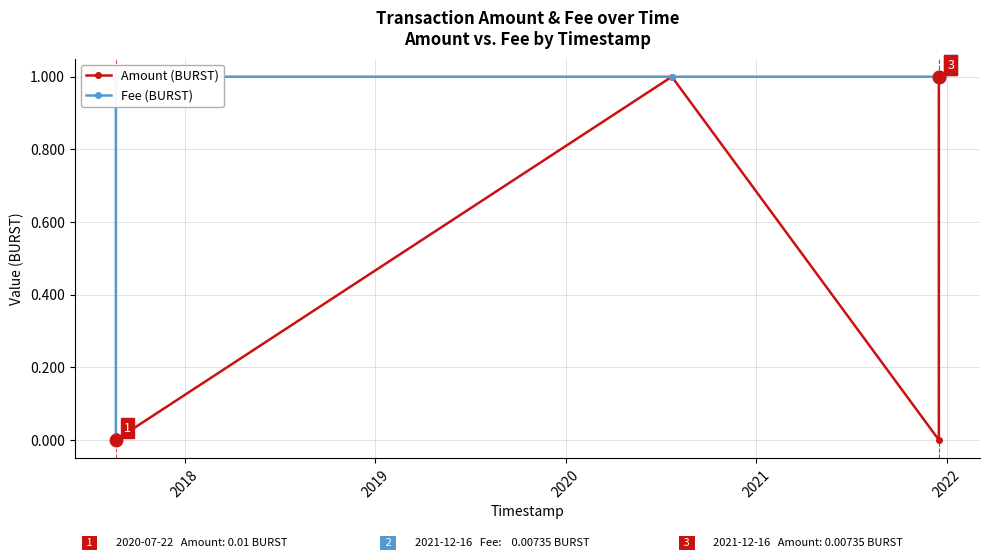

What is the highest value of the Amount (BURST) series?

1.0